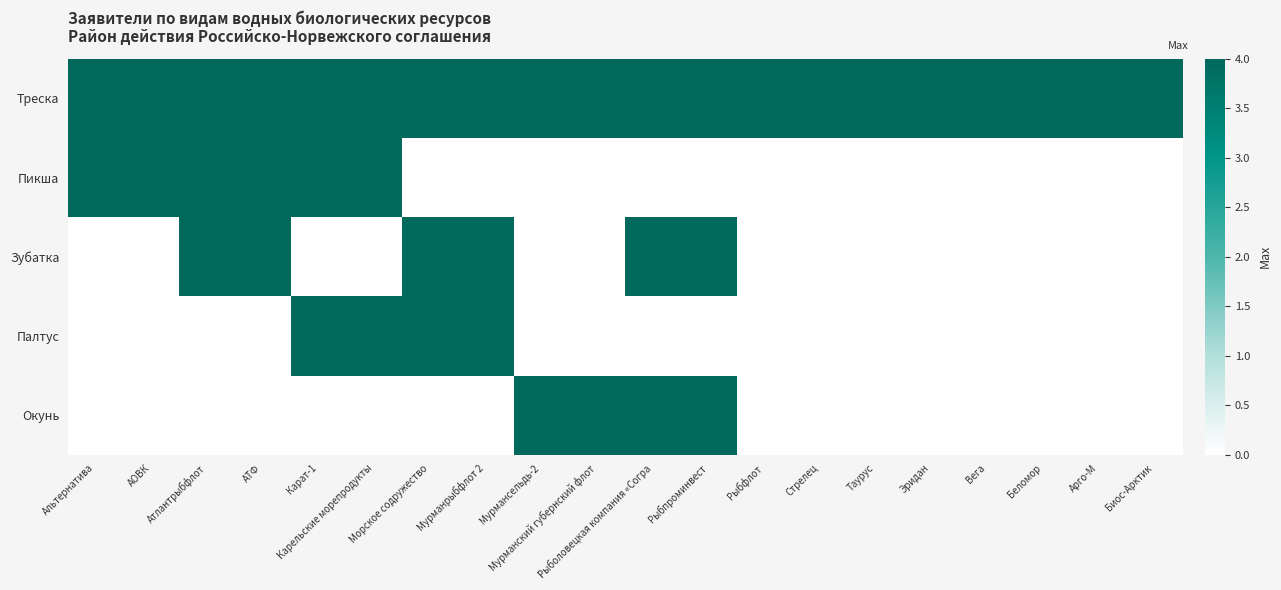

What is the total value across all series at Карельские морепродукты?

12